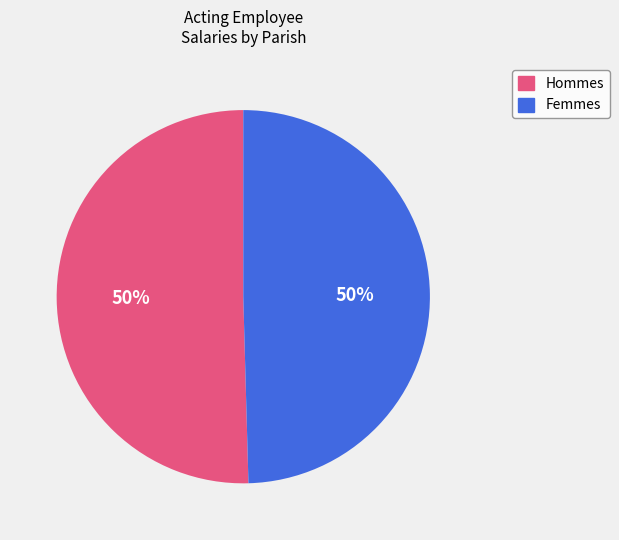

To the nearest percent, what is the average slice percentage?

50%